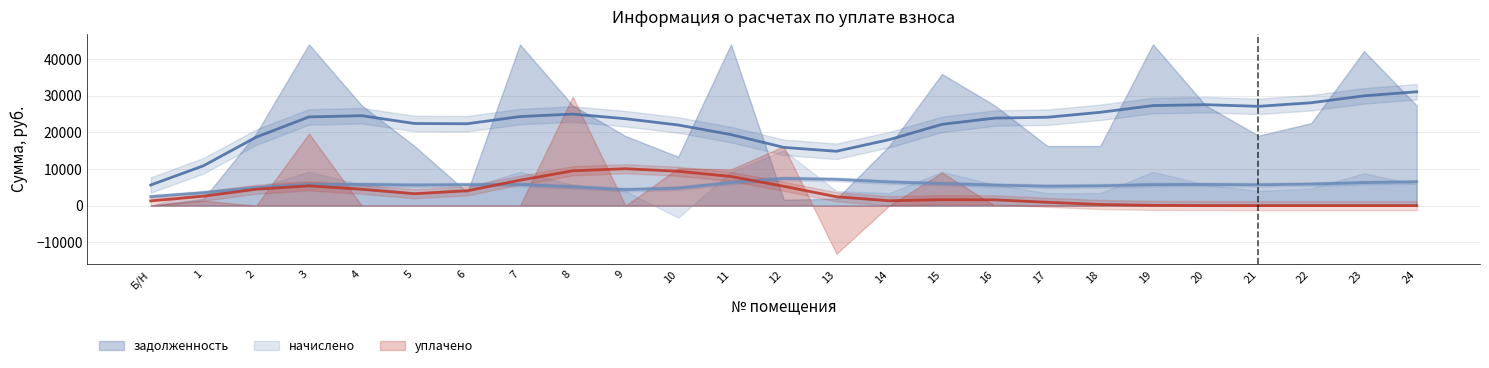

What is the maximum value for задолженность?

43950.8